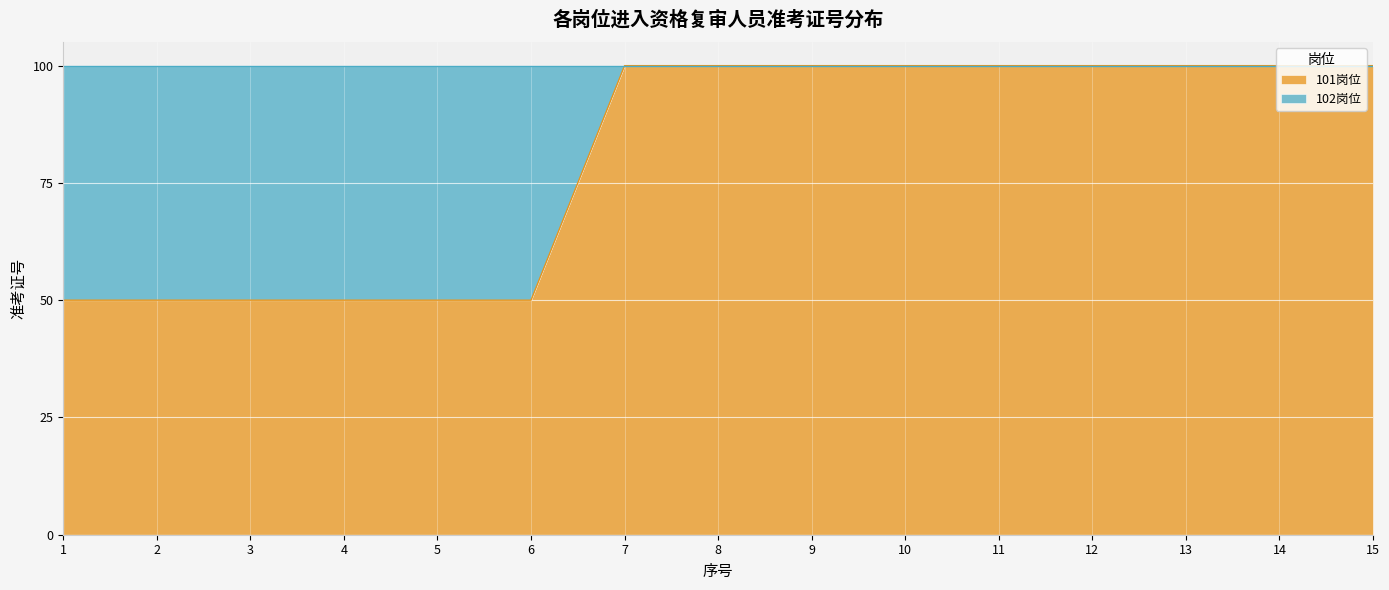

How many lines are shown in the chart?

1